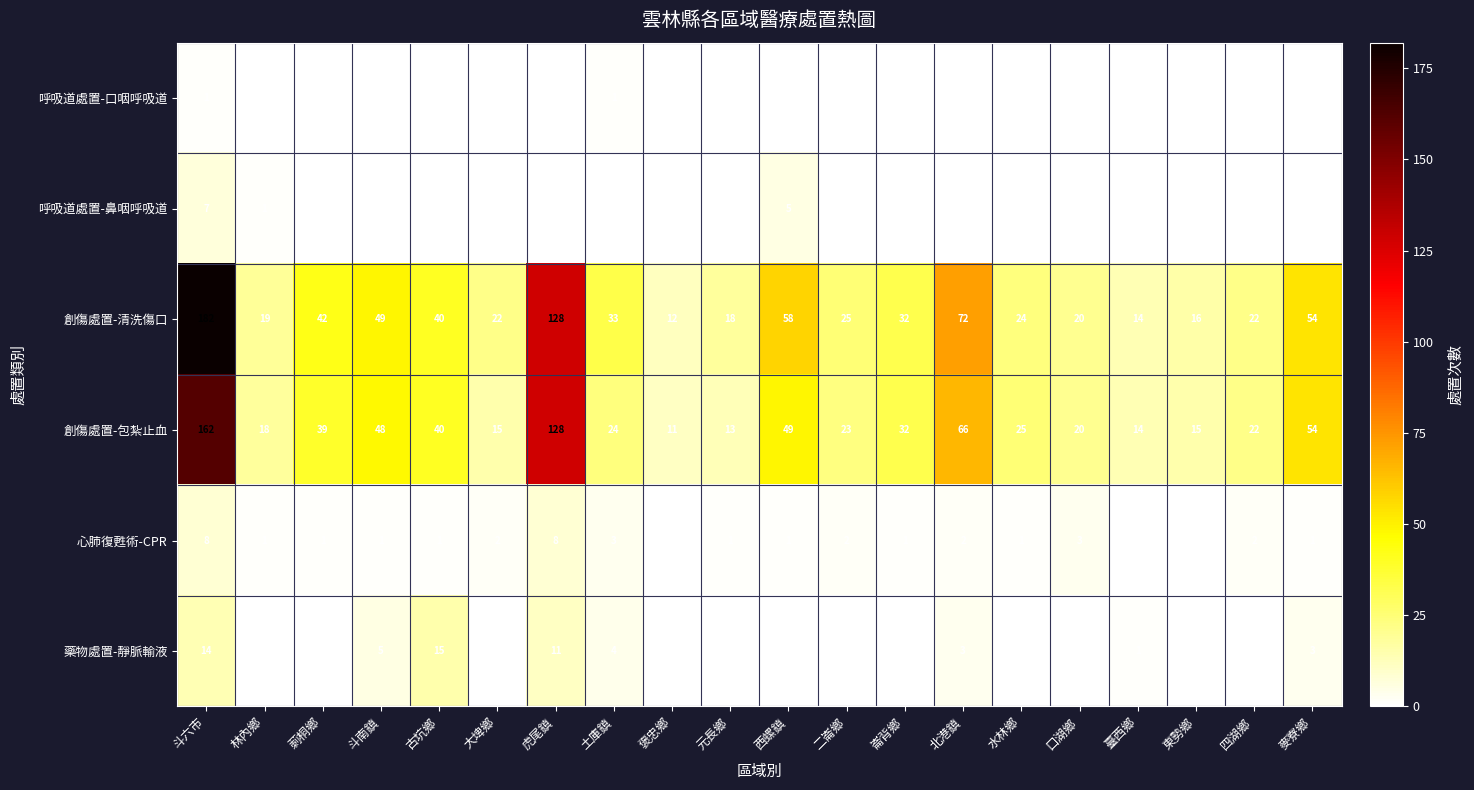

True or false: 創傷處置-清洗傷口 has a value of 33 at 土庫鎮.

True